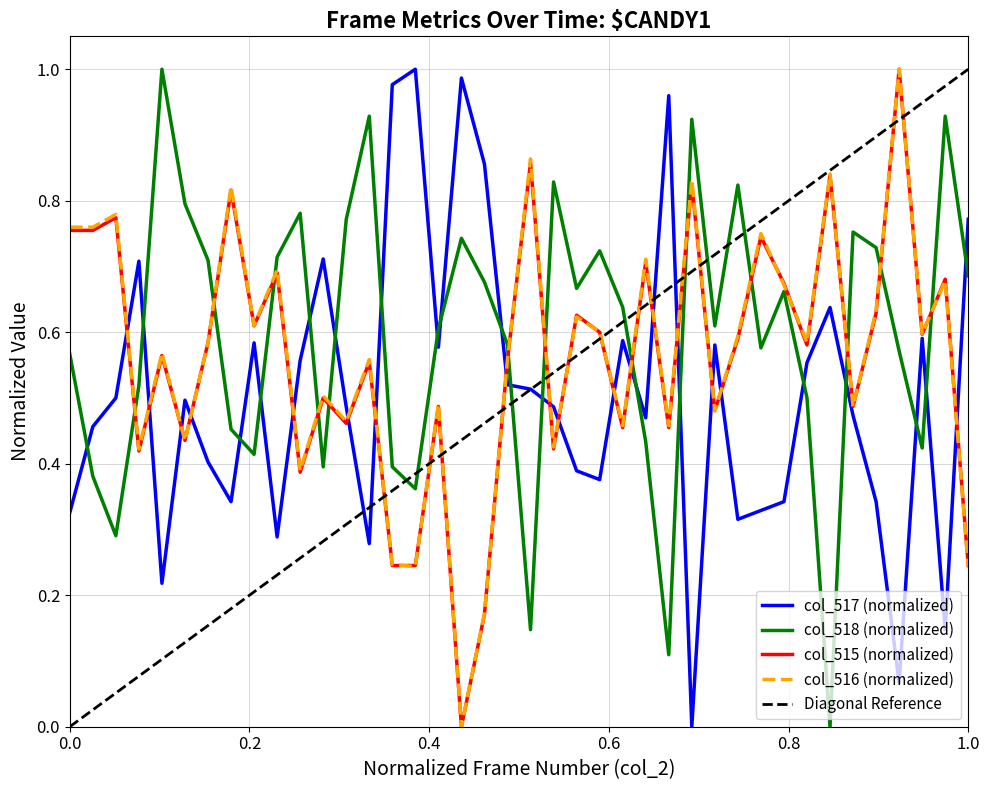

At how many categories does at least one series exceed 0?

40